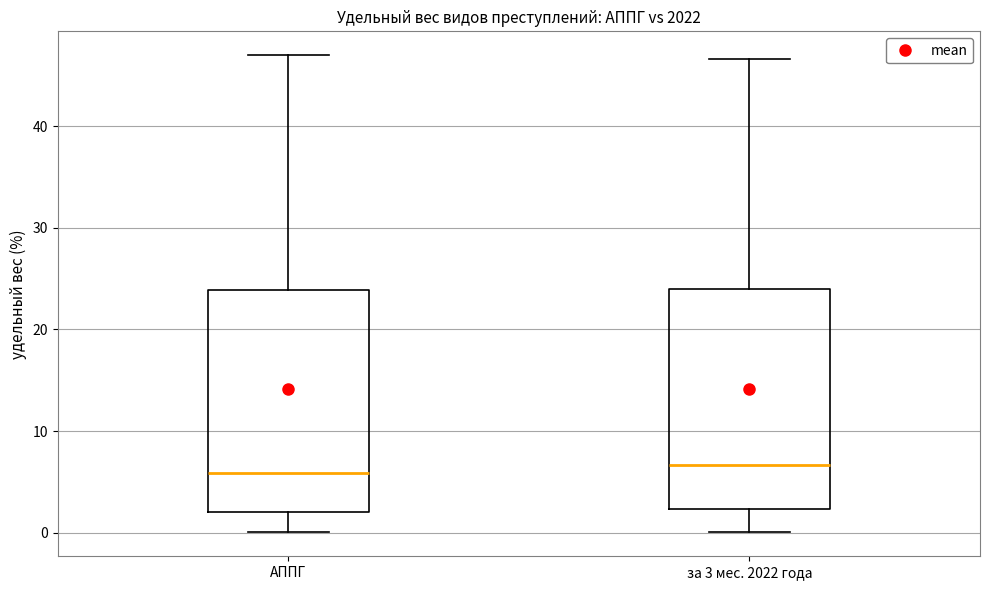

Reading left to right, read every box against the y-axis: the position of its median line, the range the box covers, and the ends of its whiskers. The values are not printed on the chart, so give them approximately, as read against the axis.

АППГ: median 6, box 2 to 24, whiskers 0 to 47
за 3 мес. 2022 года: median 7, box 2 to 24, whiskers 0 to 47